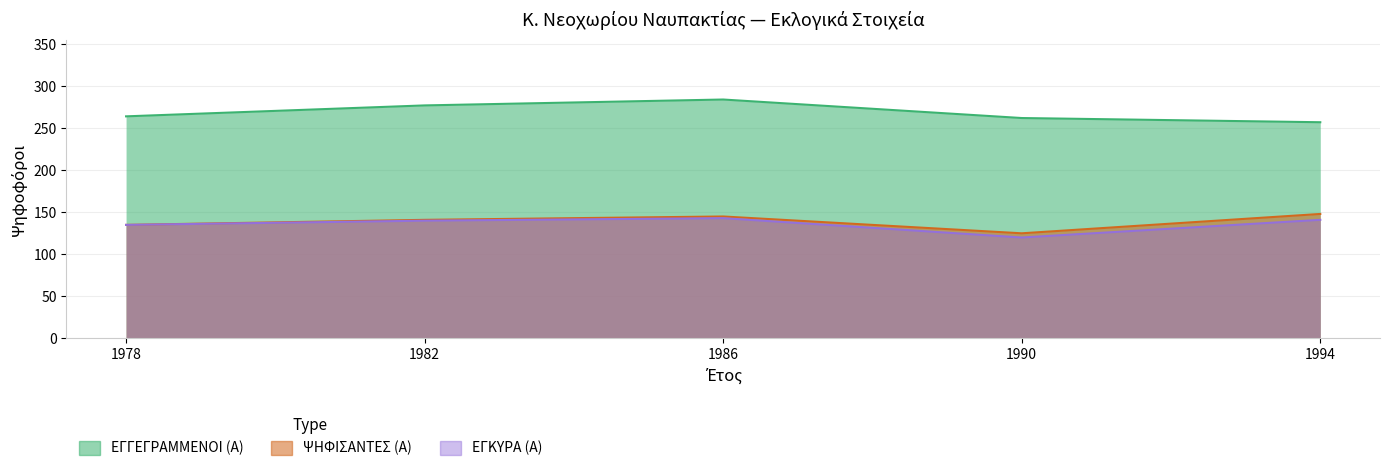

What is the total value across all series at 1994?

546